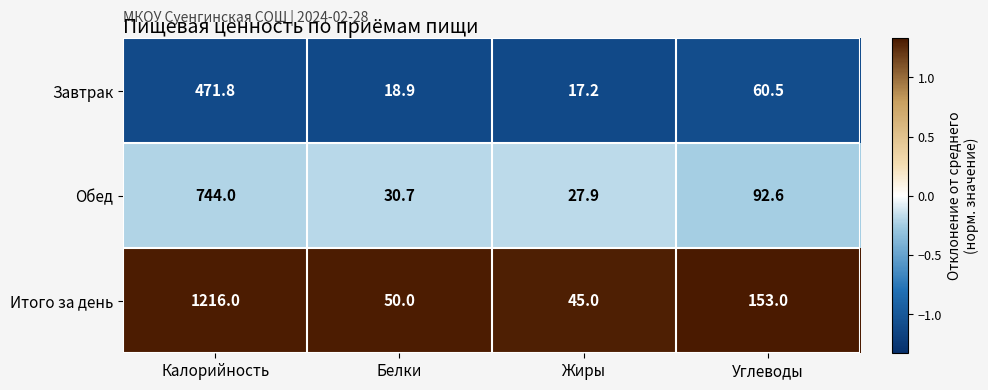

True or false: Завтрак has a value of 653.1 at Калорийность.

False